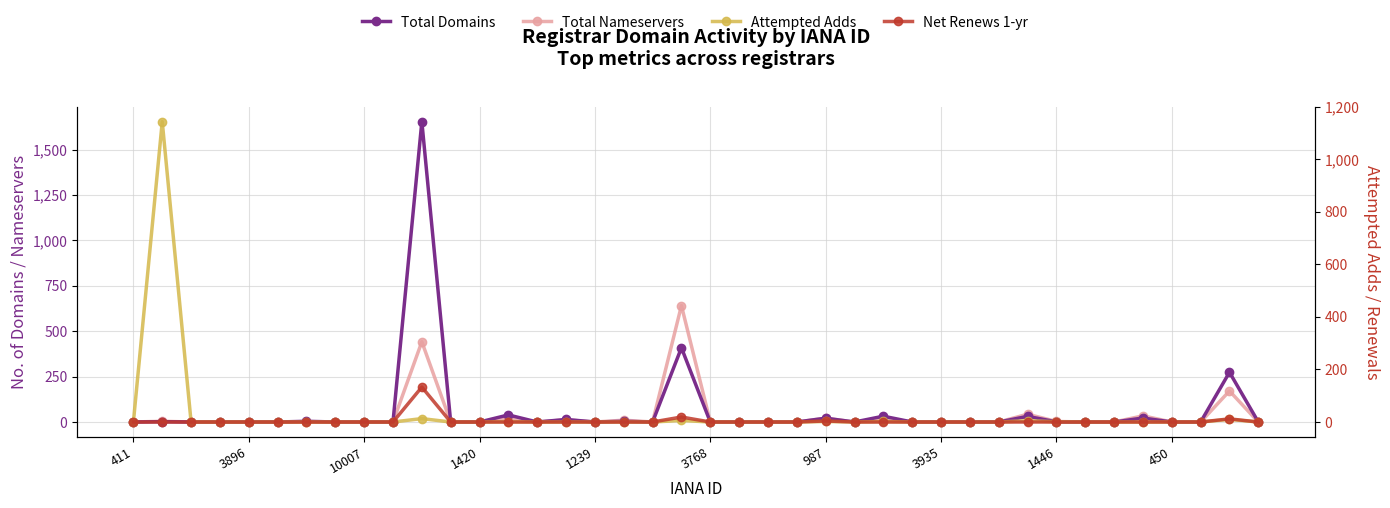

True or false: Attempted Adds and Total Nameservers cross at least once.

False